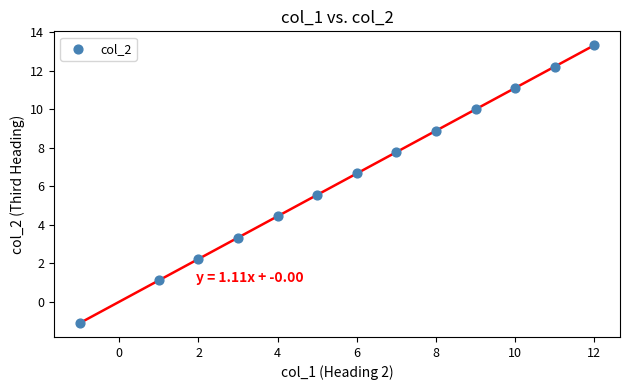

What is the range of Y values (max minus min)?

14.4